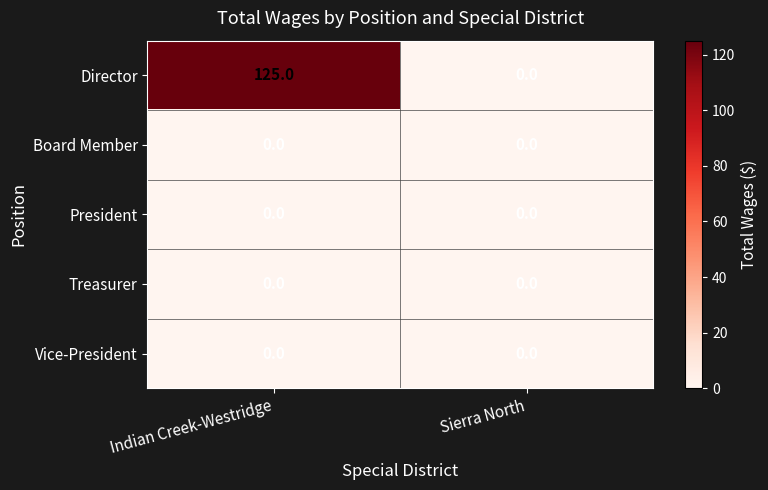

Reading left to right, what are all the values shown in this chart?

Director: Indian Creek-Westridge=125	Sierra North=0
Board Member: Indian Creek-Westridge=0	Sierra North=0
President: Indian Creek-Westridge=0	Sierra North=0
Treasurer: Indian Creek-Westridge=0	Sierra North=0
Vice-President: Indian Creek-Westridge=0	Sierra North=0